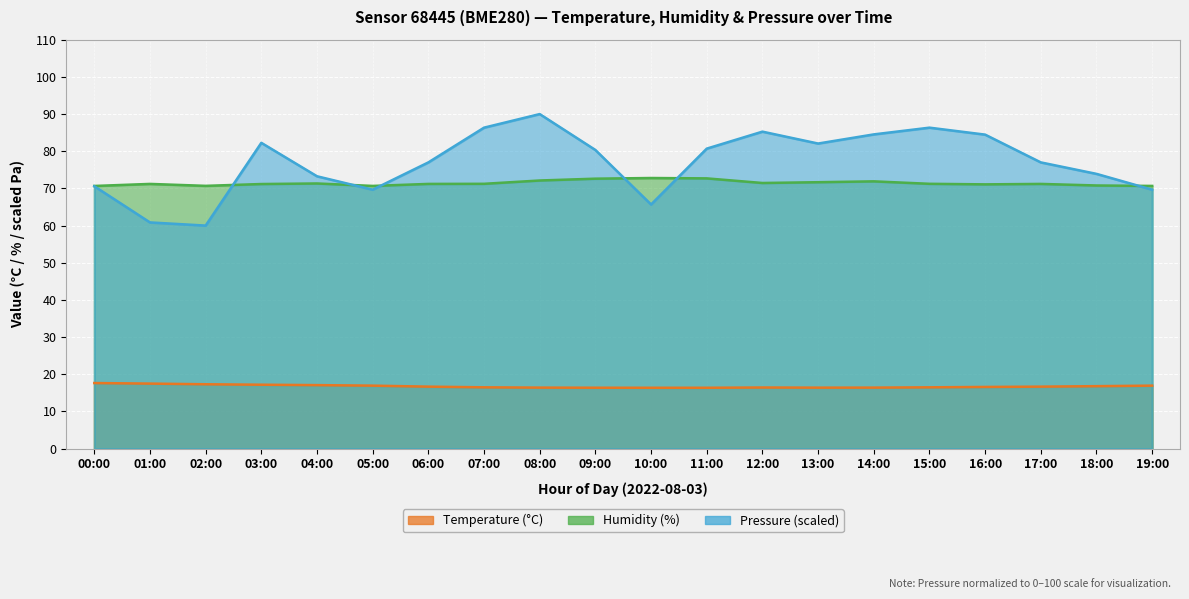

What is the difference between the pressure_norm values at 02:00 and 17:00?

17.0